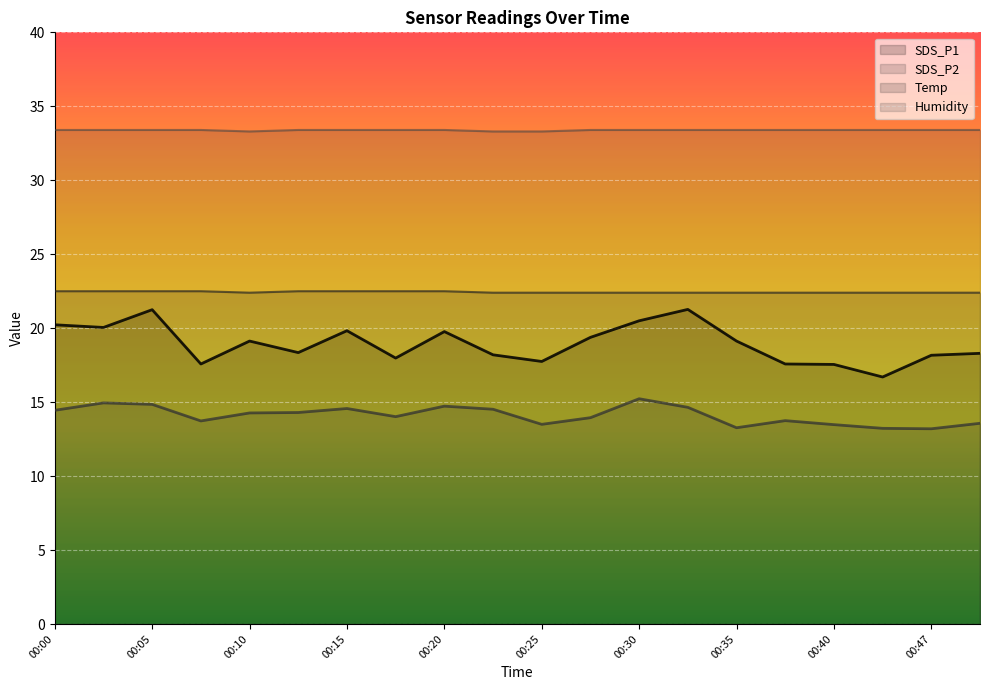

How many data points in SDS_P1 are less than 19?

10